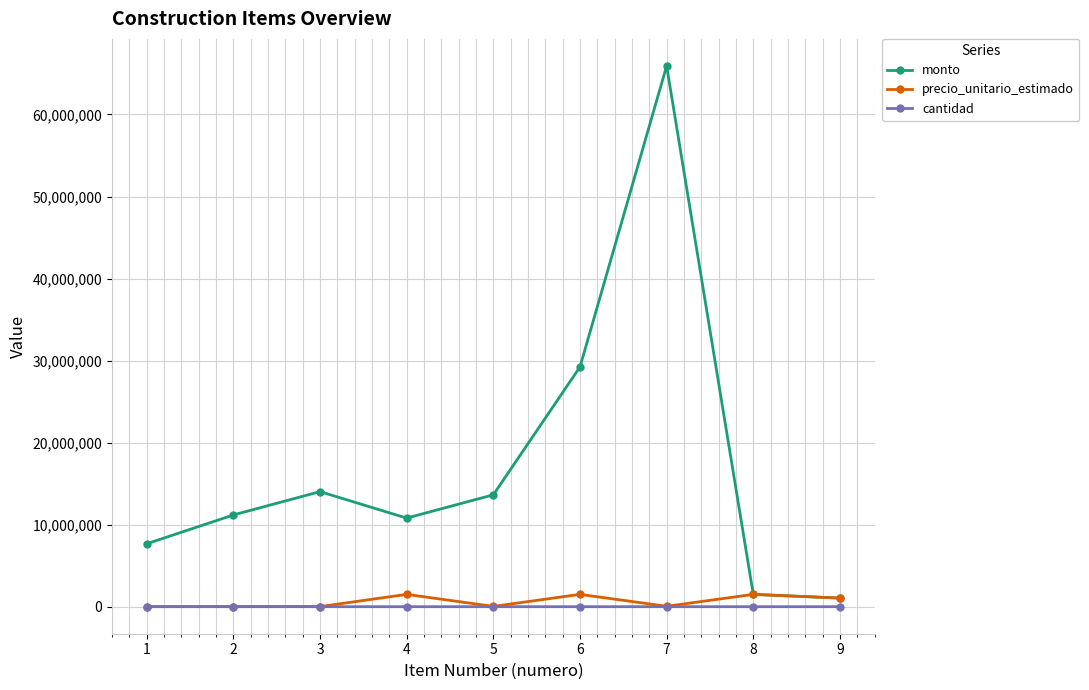

What is the difference between the maximum and minimum values in the precio_unitario_estimado series?

1495200.0